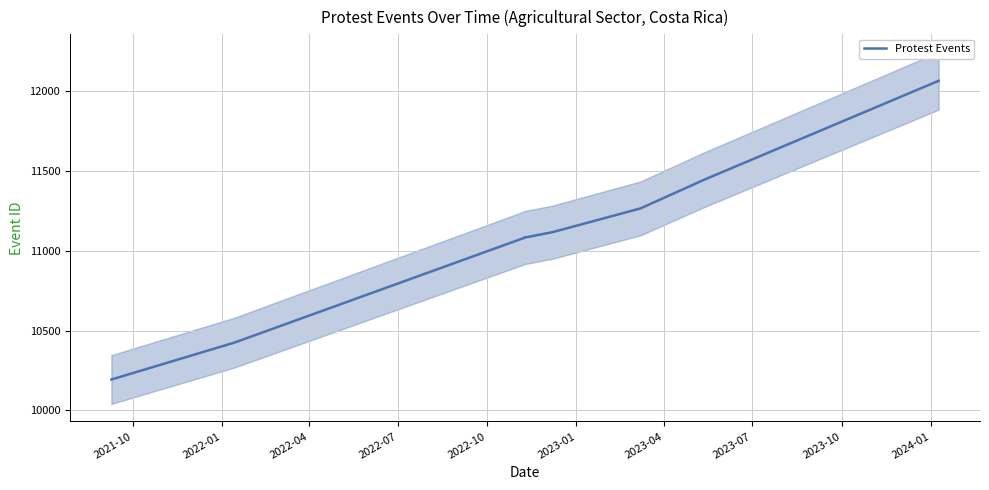

What is the difference between the second highest and minimum values?

1254